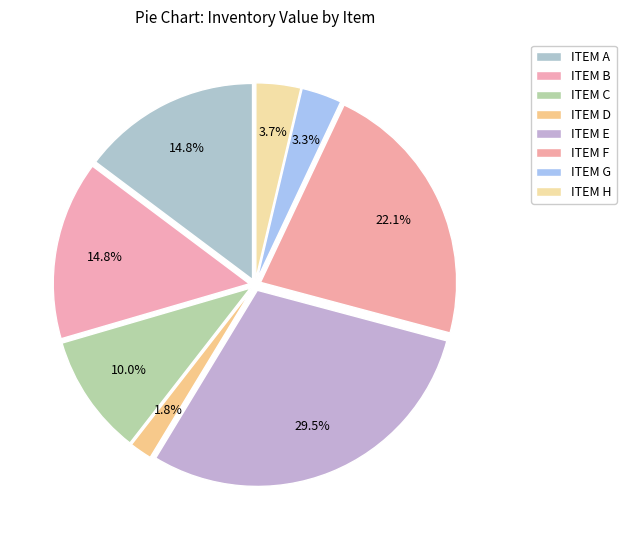

Which category has the smallest portion of the pie?

ITEM D